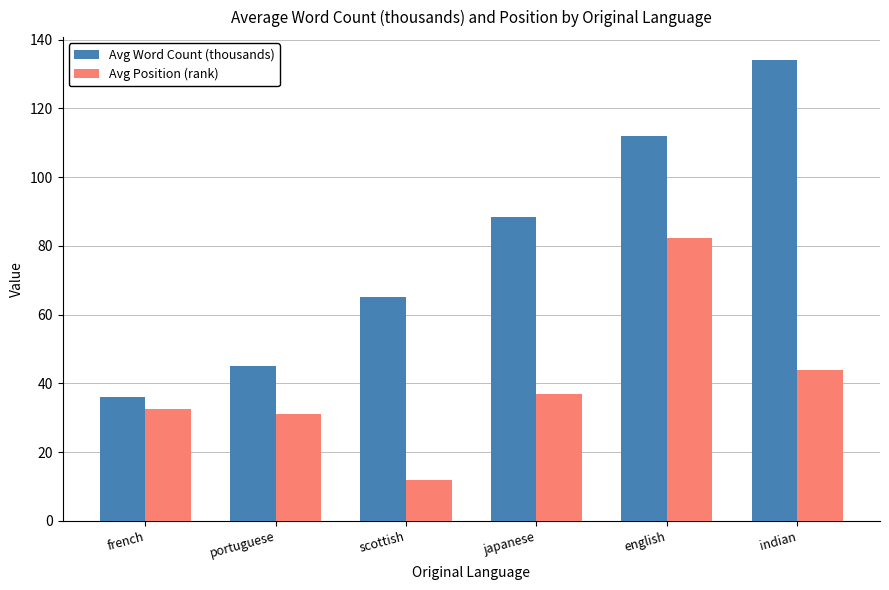

Between french and english, which series saw the biggest shift?

Avg Word Count (thousands)